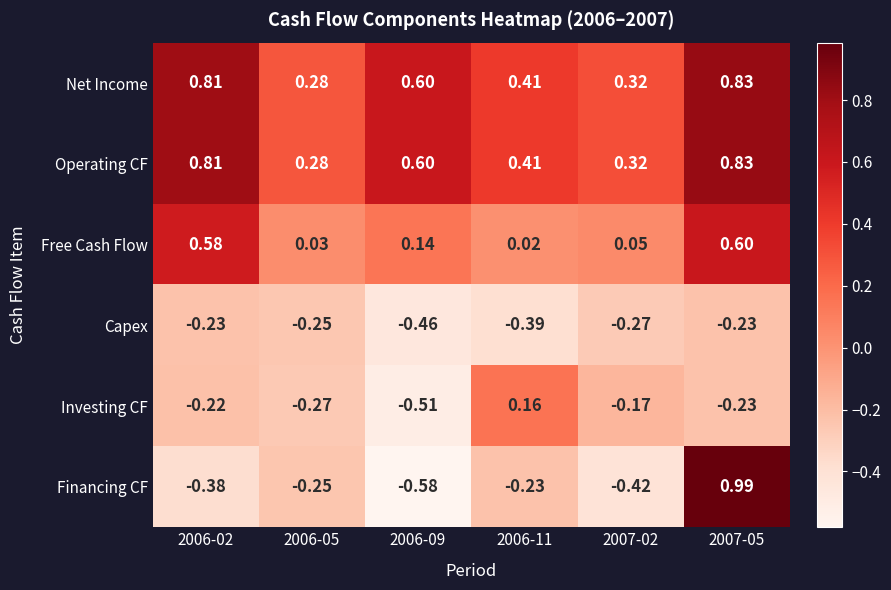

Which series has the largest range (max minus min)?

Financing CF